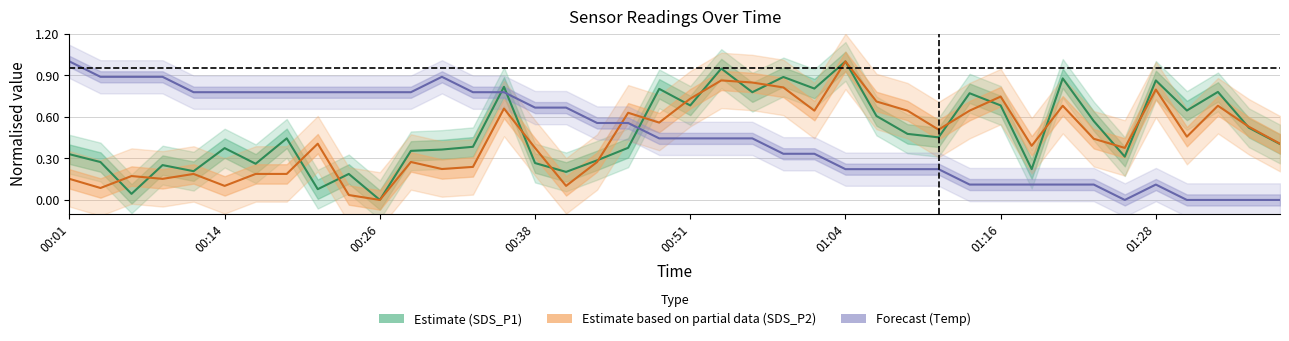

What is the spread (max minus min) of values at 01:16?

0.6